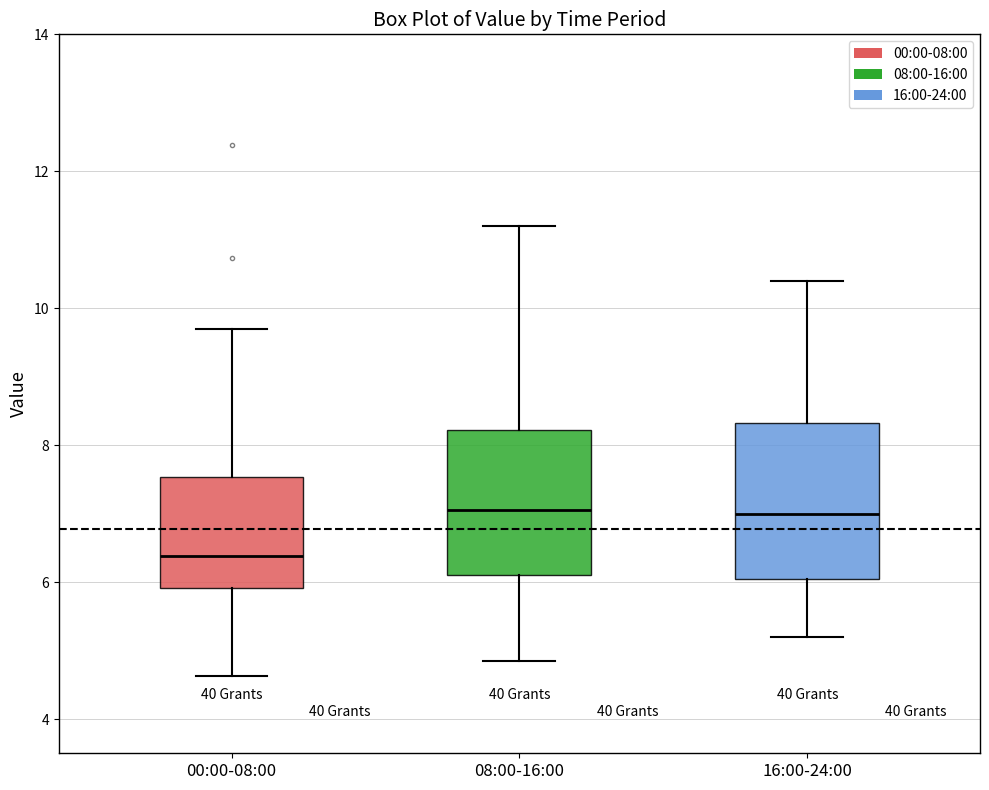

Reading left to right, read every box against the y-axis: the position of its median line, the range the box covers, and the ends of its whiskers. The values are not printed on the chart, so give them approximately, as read against the axis.

00:00-08:00: median 6.4, box 6.0 to 7.6, whiskers 4.6 to 9.8
08:00-16:00: median 7.0, box 6.2 to 8.2, whiskers 4.8 to 11.2
16:00-24:00: median 7.0, box 6.0 to 8.4, whiskers 5.2 to 10.4